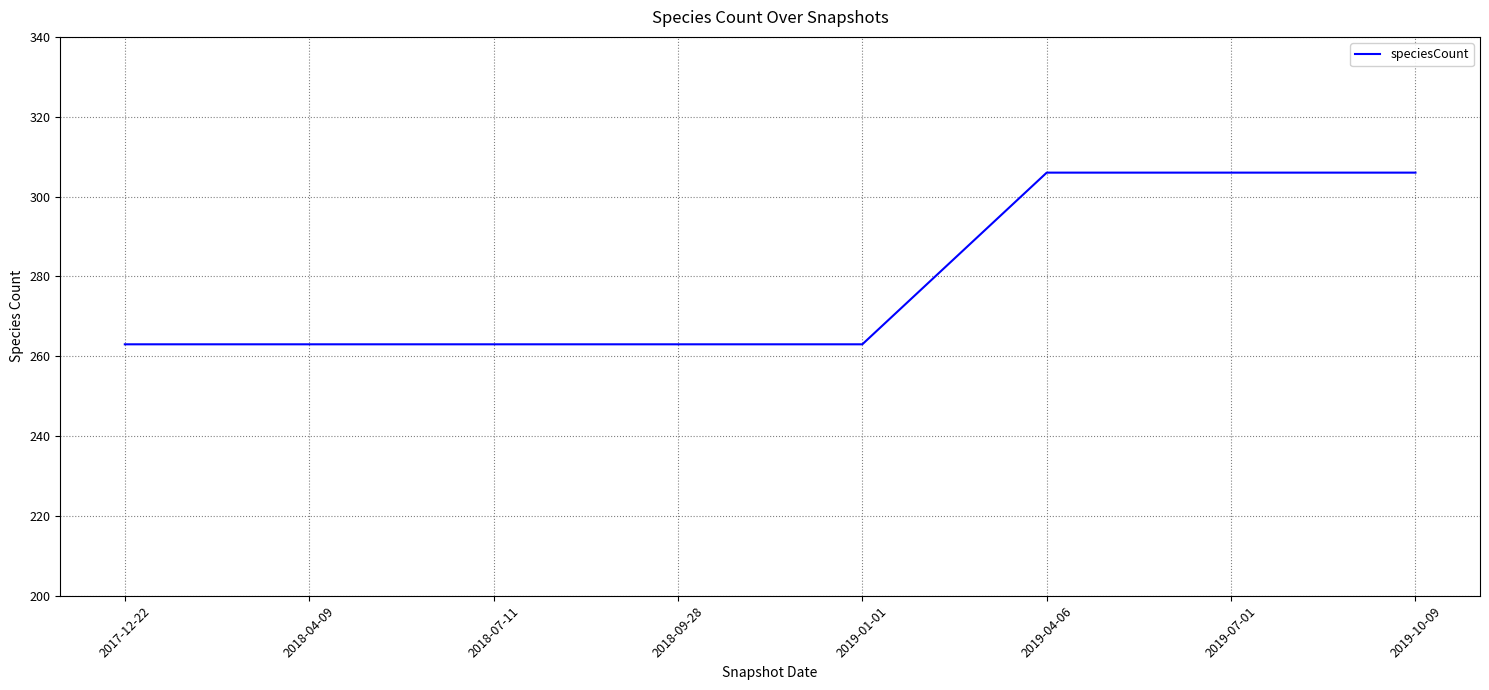

What position from the left is 2019-10-09?

8